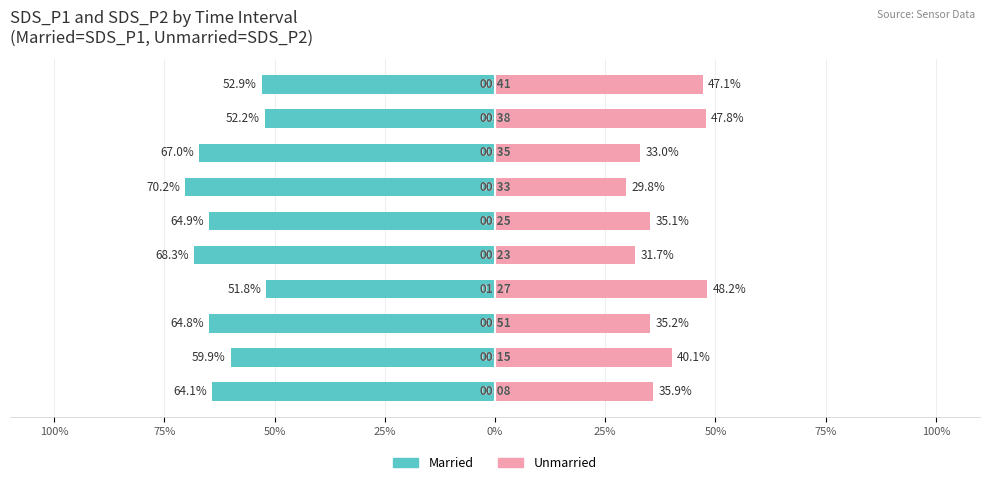

How many values in the Married series exceed -64?

4